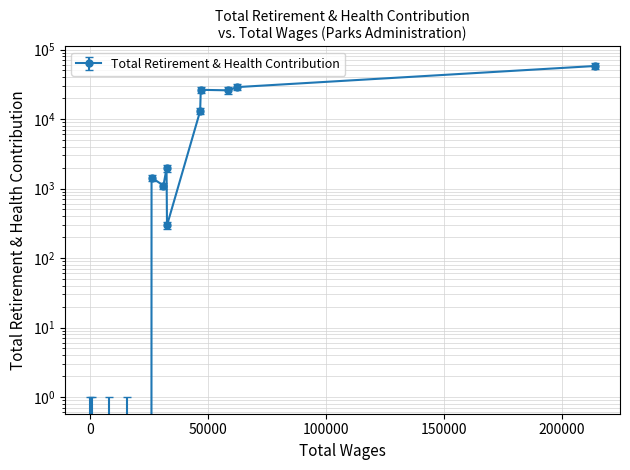

Rank the categories by value from lowest to highest.

169, 776, 8300, 15862, 32682, 31170, 26133, 32490, 46738, 58680, 47000, 62519, 214017